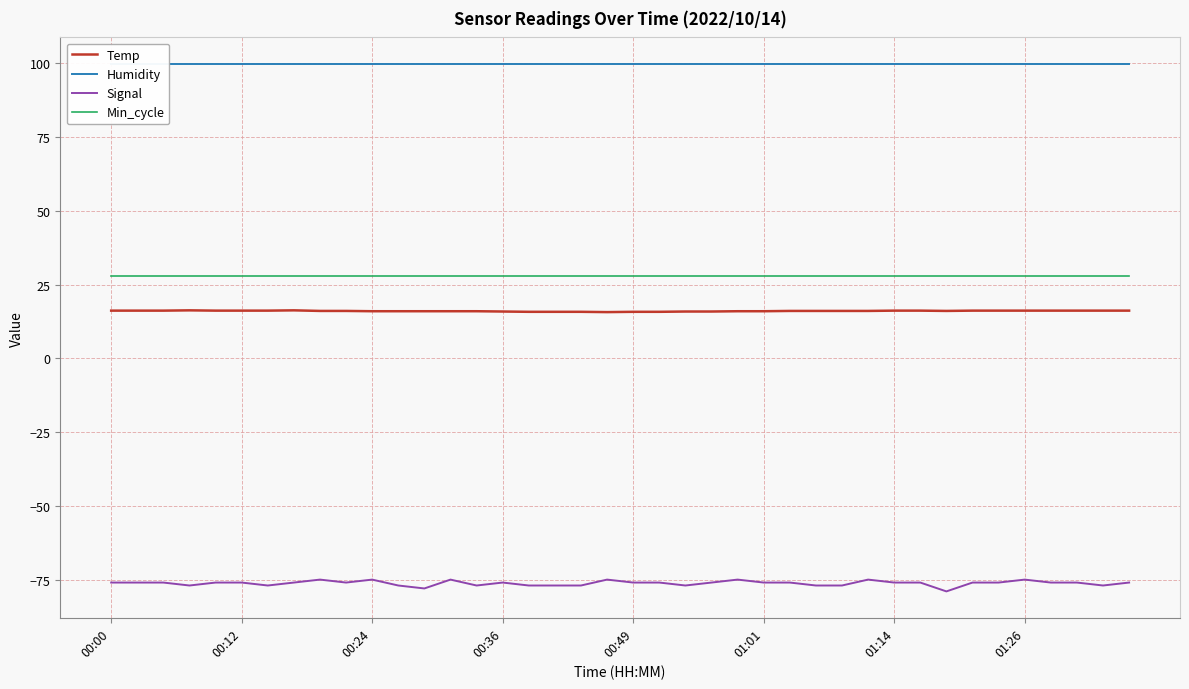

Which category has the highest value across all series?

00:00